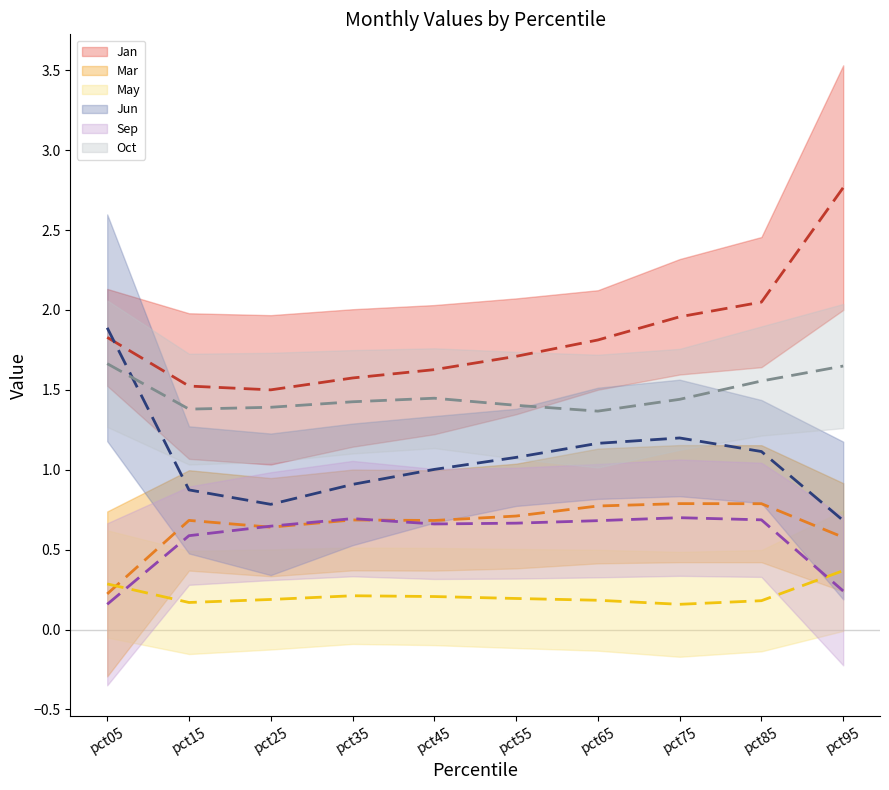

What is the spread (max minus min) of values at pct05?

1.7